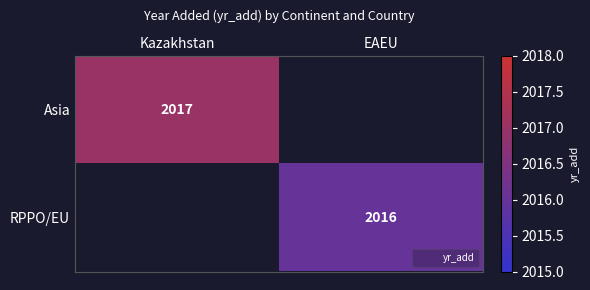

At how many categories does at least one series exceed 2016?

1